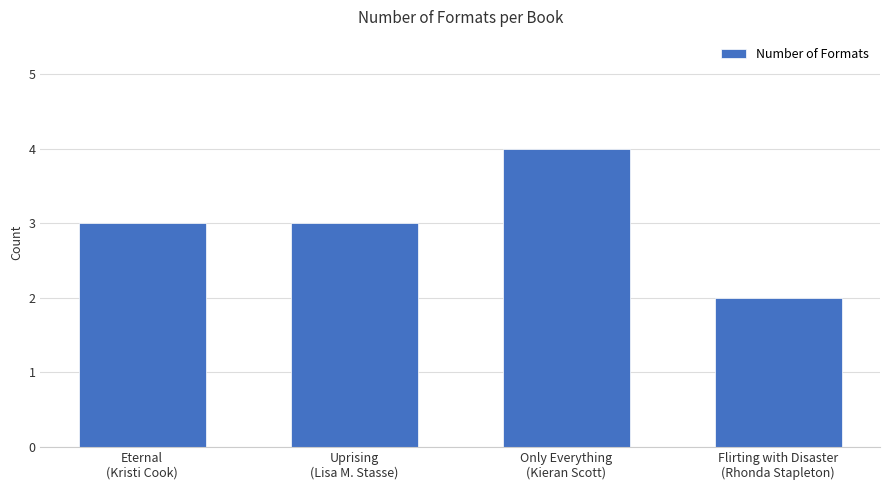

What is the sum of all values?

12